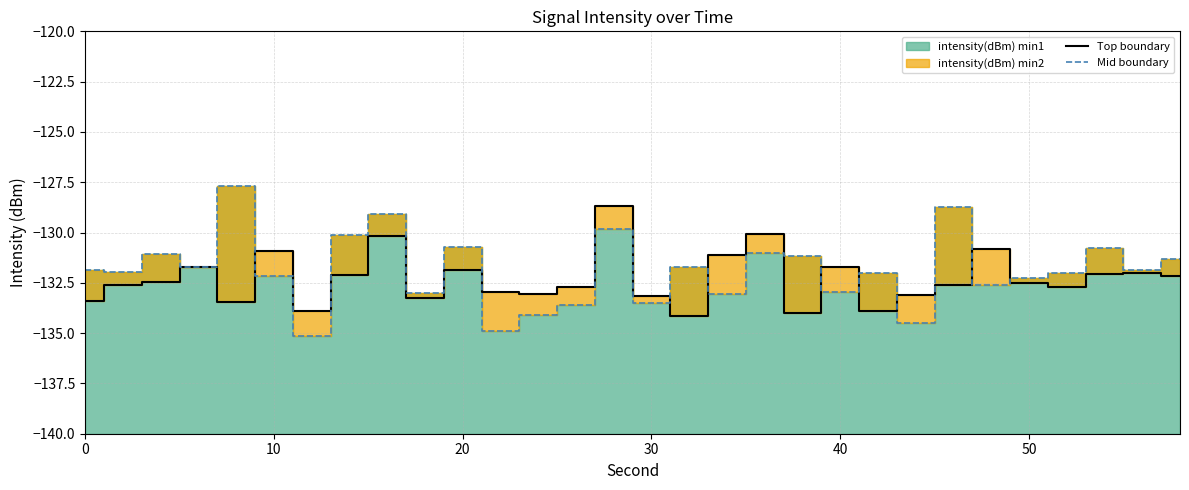

What is the minimum value for Top boundary?

-134.2